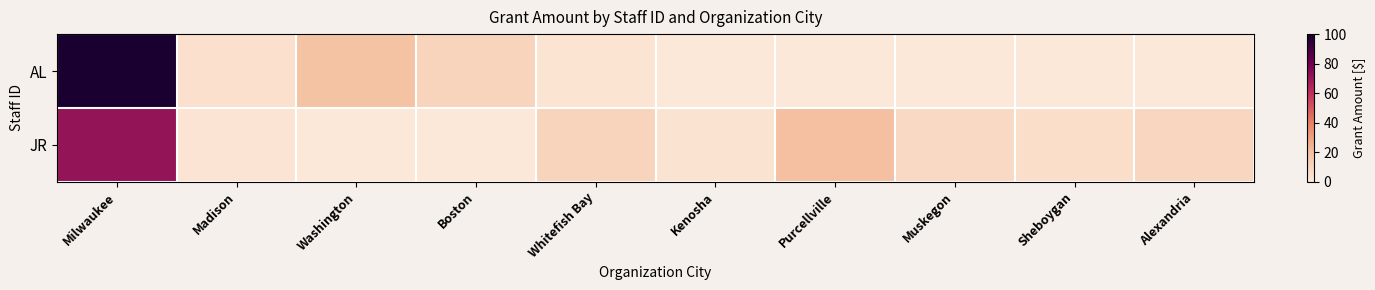

What is the total value across all series at Sheboygan?

4.9